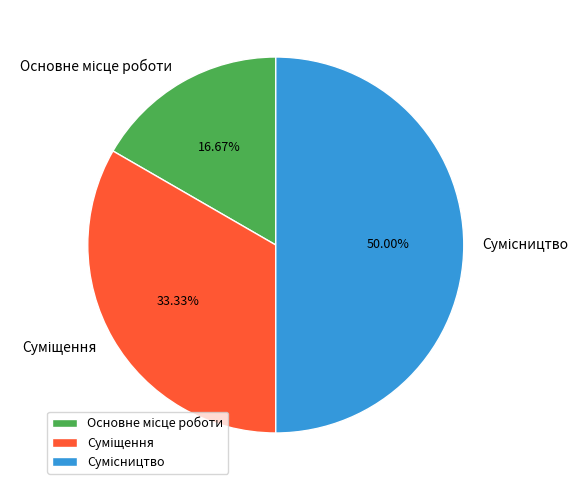

Count the number of slices in the pie.

3